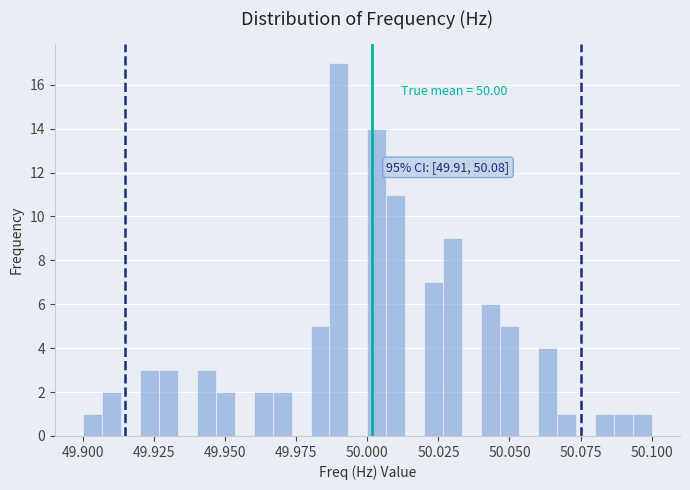

Around what value on the x-axis is the tallest bar? Give the approximate position of its centre, as read against the axis.

49.990